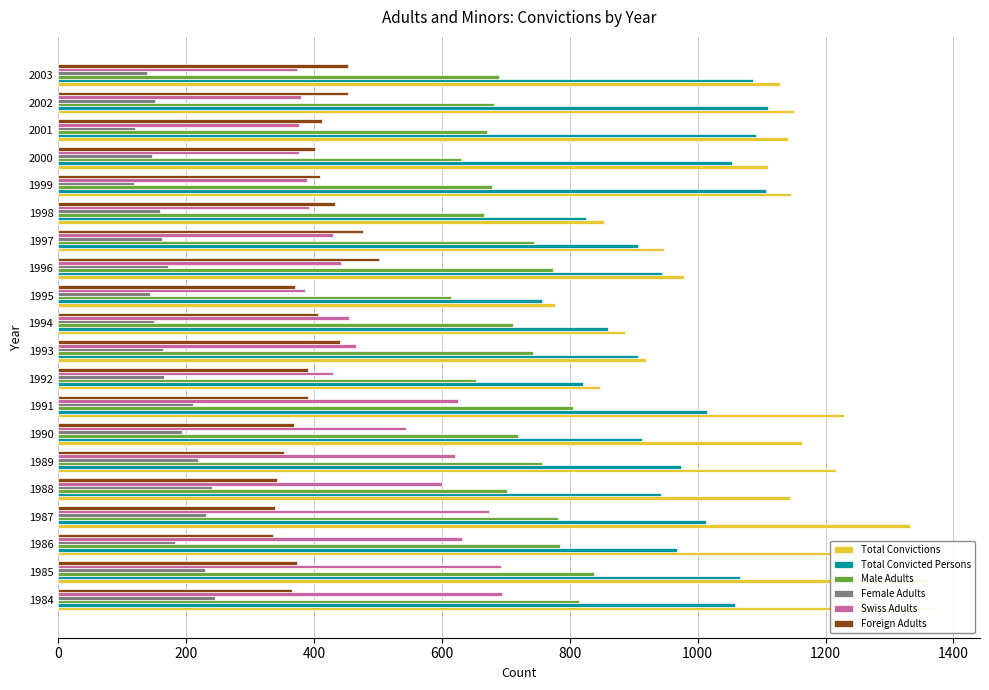

Reading right to left, extract all data points from this chart.

Total Convictions: 1129	1151	1142	1110	1146	854	948	978	777	887	920	847	1229	1163	1216	1145	1332	1238	1359	1373
Total Convicted Persons: 1086	1110	1091	1053	1107	825	906	944	757	860	906	820	1015	913	974	942	1013	968	1067	1059
Male Adults: 689	681	670	630	679	666	744	773	614	711	742	654	805	719	756	702	782	785	838	814
Female Adults: 138	152	120	147	119	159	162	171	143	149	164	166	210	194	218	240	231	183	229	245
Swiss Adults: 374	380	377	376	389	392	429	442	386	454	466	430	625	544	621	600	674	632	693	694
Foreign Adults: 453	453	413	401	409	433	477	502	371	406	440	390	390	369	353	342	339	336	374	365